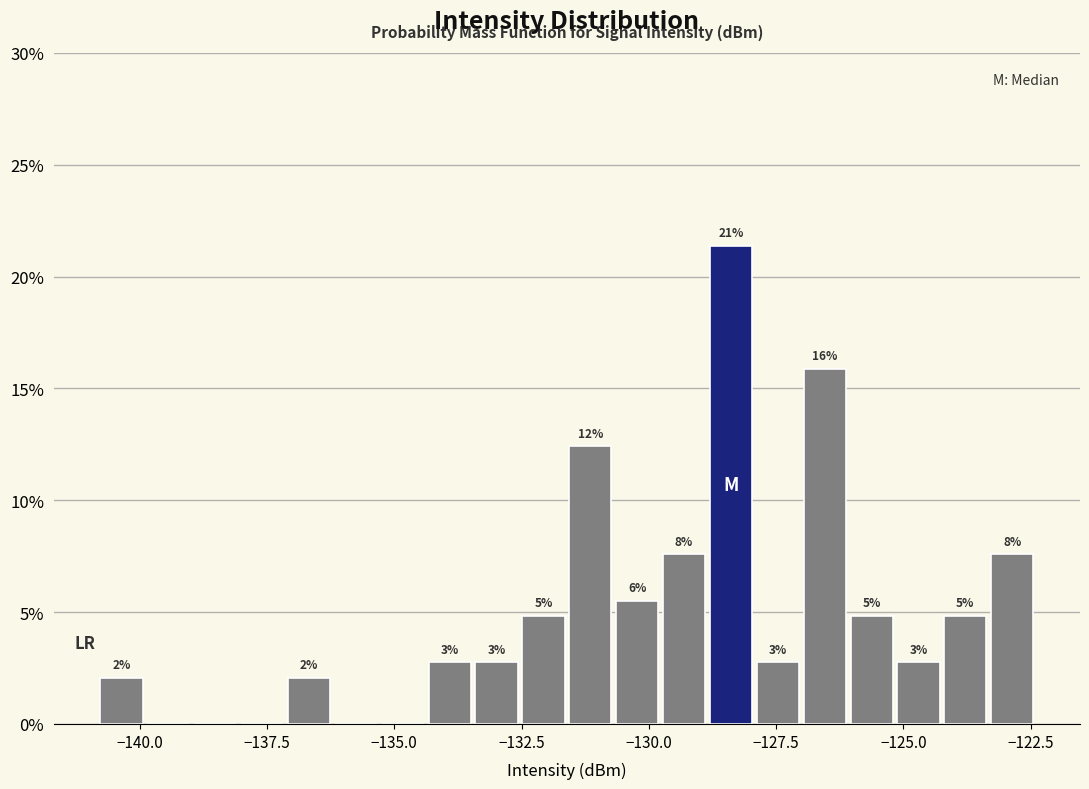

Around what value on the x-axis is the tallest bar? Give the approximate position of its centre, as read against the axis.

-128.5